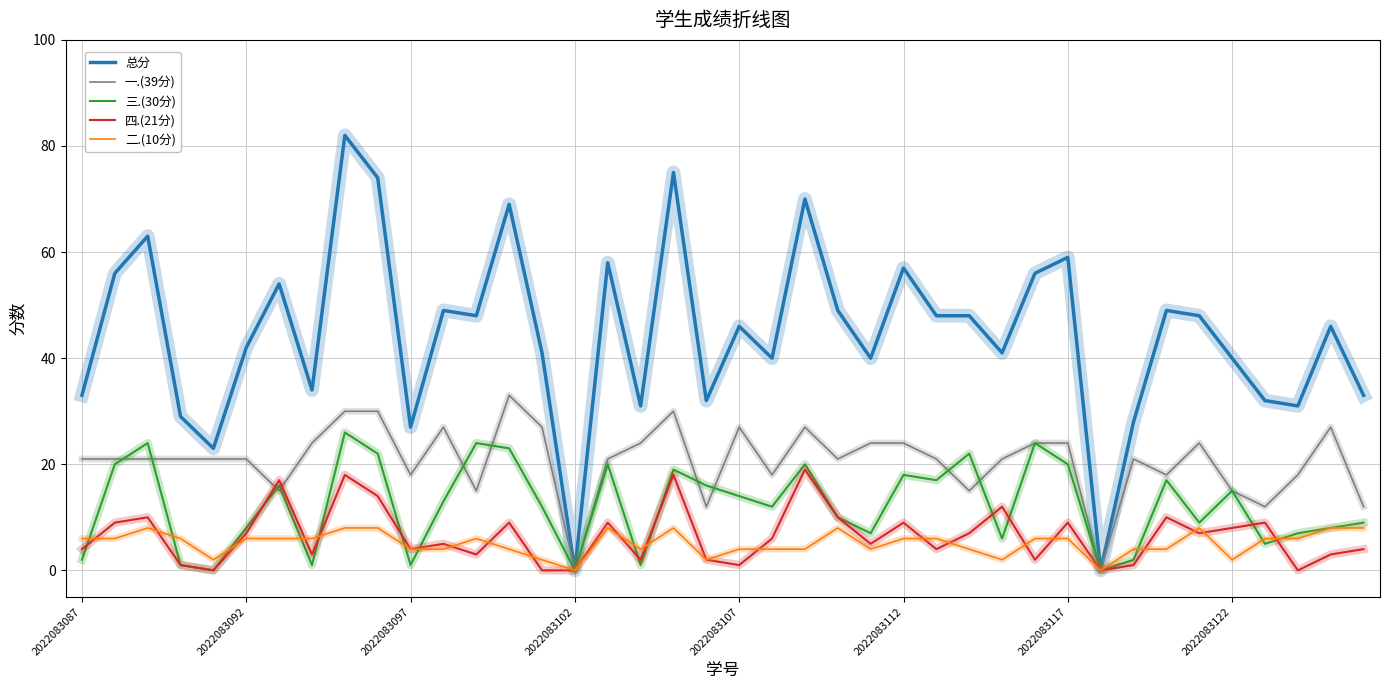

List the series in order of their peak value, lowest first.

二.(10分), 四.(21分), 三.(30分), 一.(39分), 总分